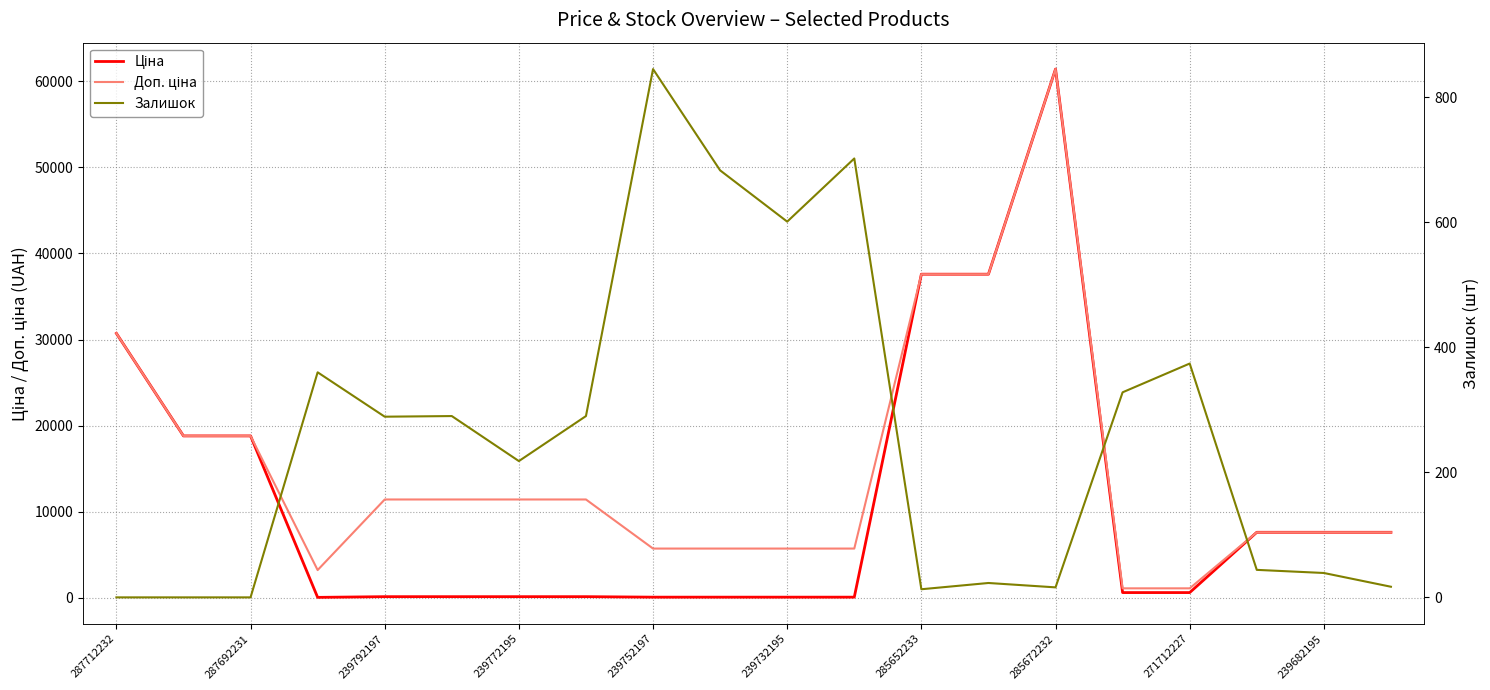

Which series changed the most between 16 and 17?

Ціна